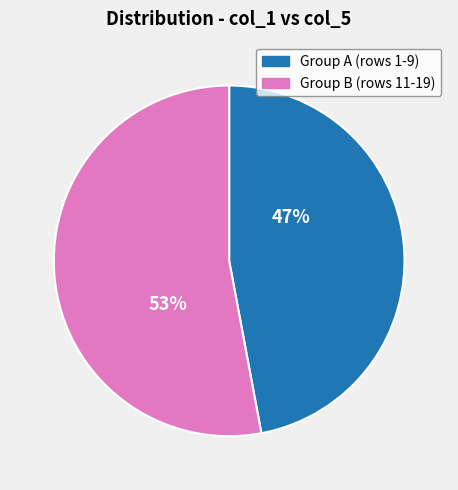

Count the number of slices in the pie.

2